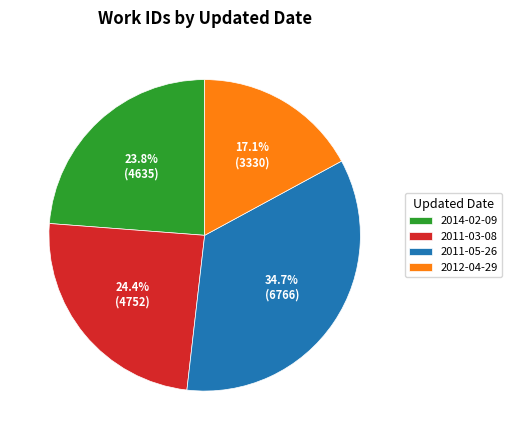

Rank the categories by value from lowest to highest.

2012-04-29, 2014-02-09, 2011-03-08, 2011-05-26